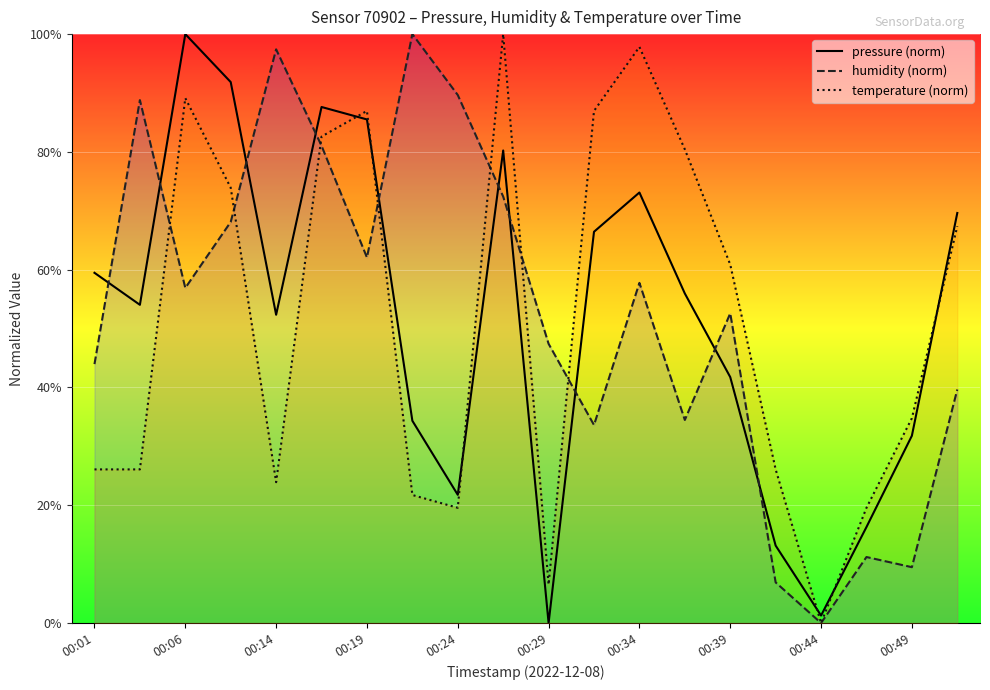

The value of humidity (norm) at 15 is 6.9. True or false?

True